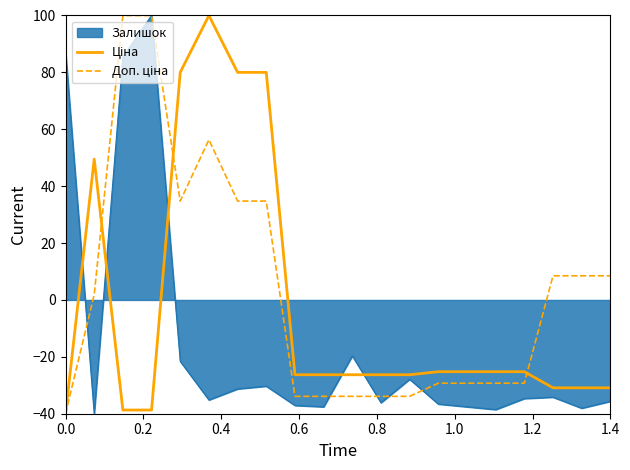

What is the smallest value displayed?

-40.0